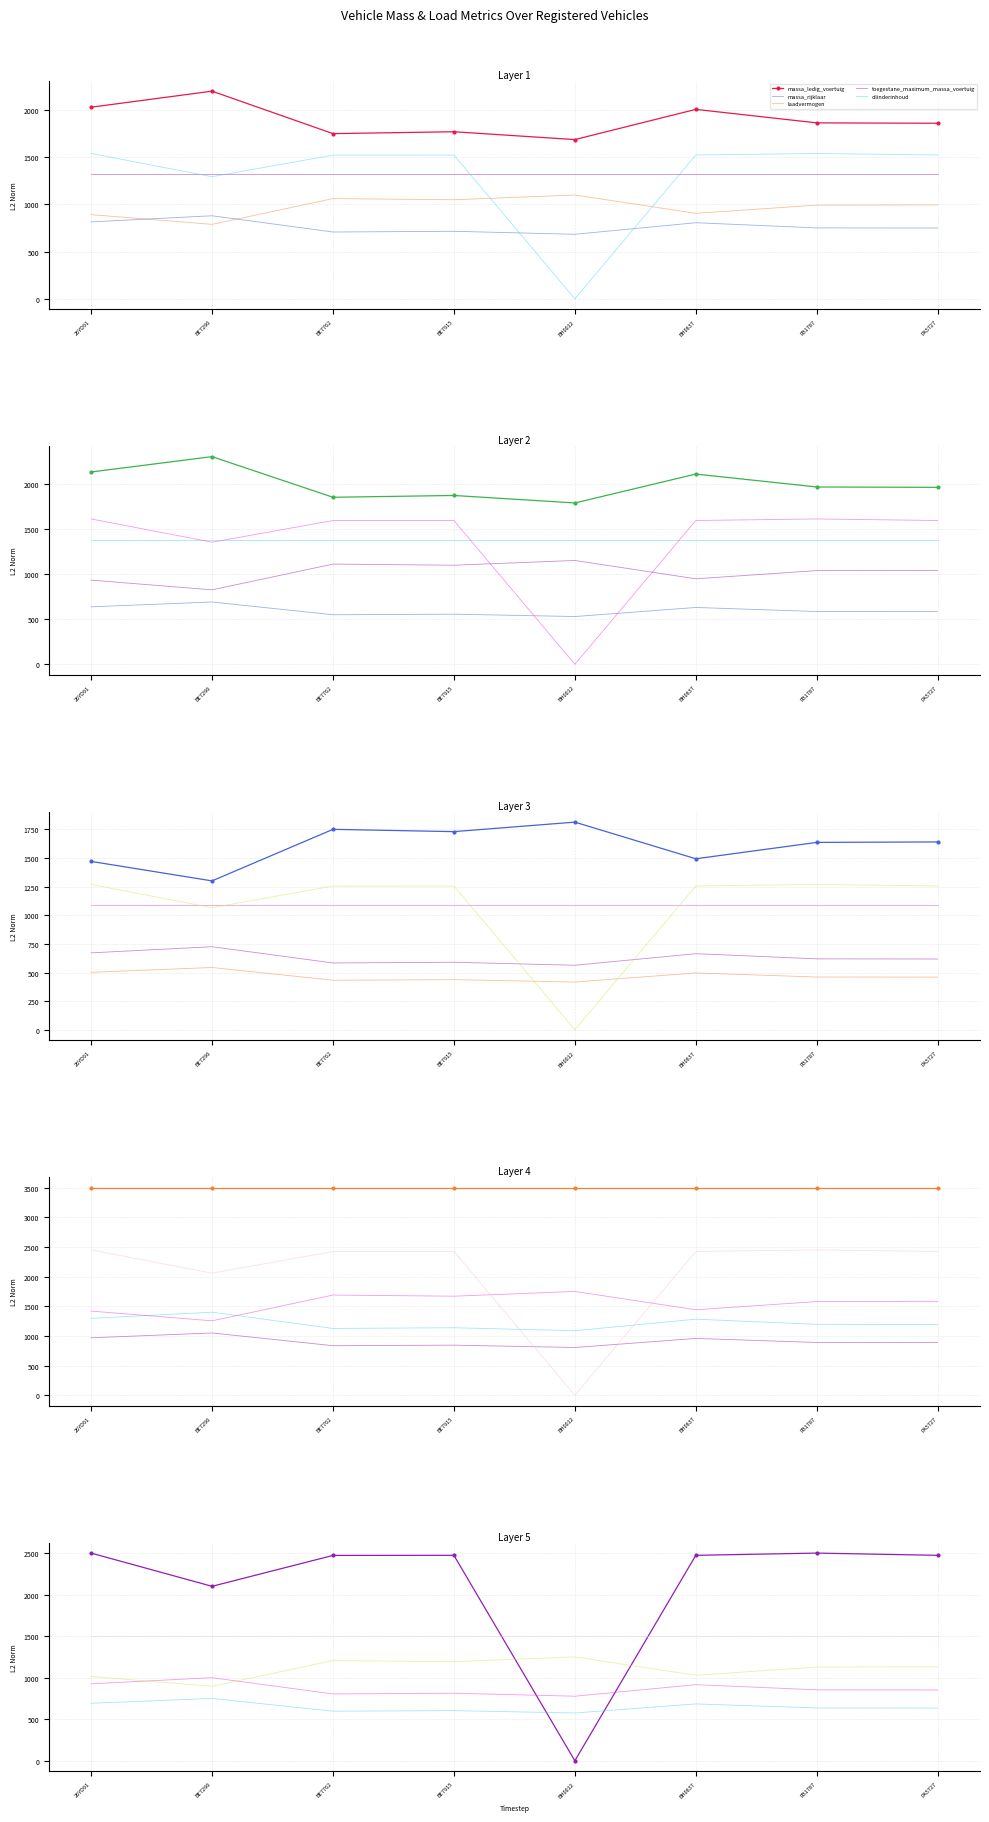

What are all the series names shown in the legend?

massa_ledig_voertuig, massa_rijklaar, laadvermogen, toegestane_maximum_massa_voertuig, cilinderinhoud